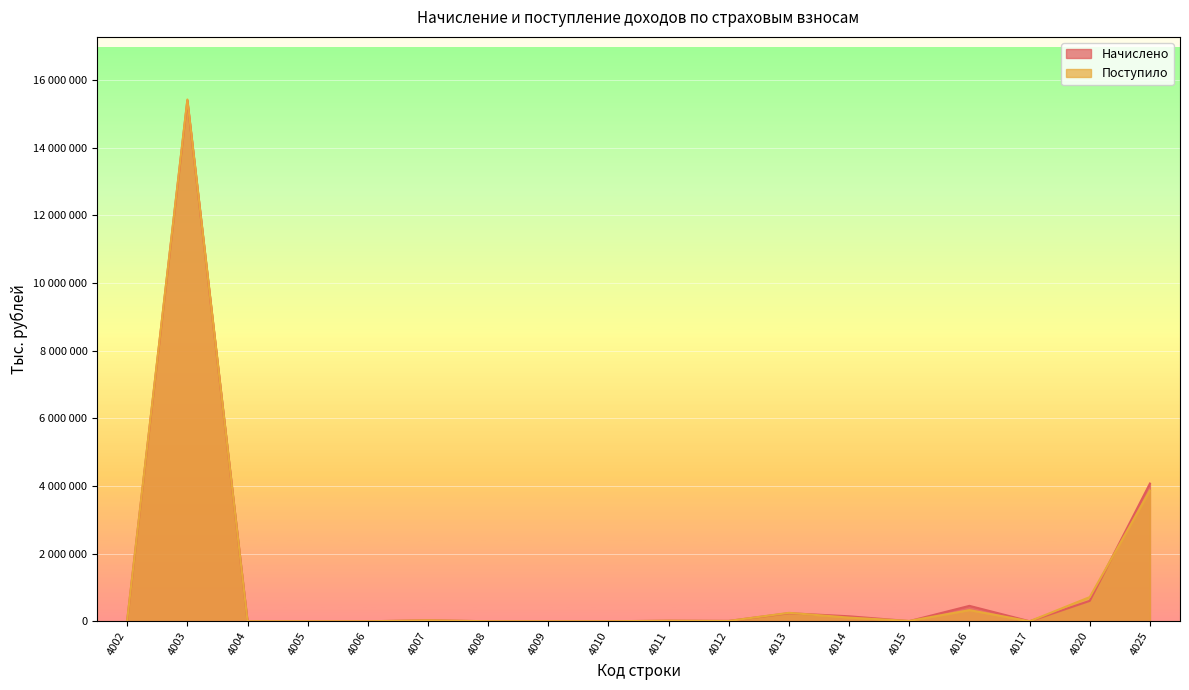

At which category is the sum across all series the highest?

4003